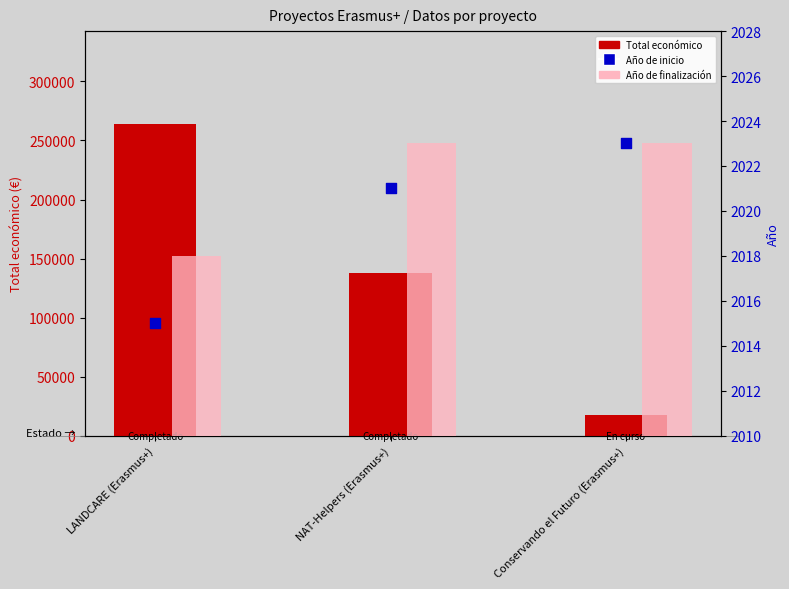

At how many categories does at least one series exceed 180889?

1